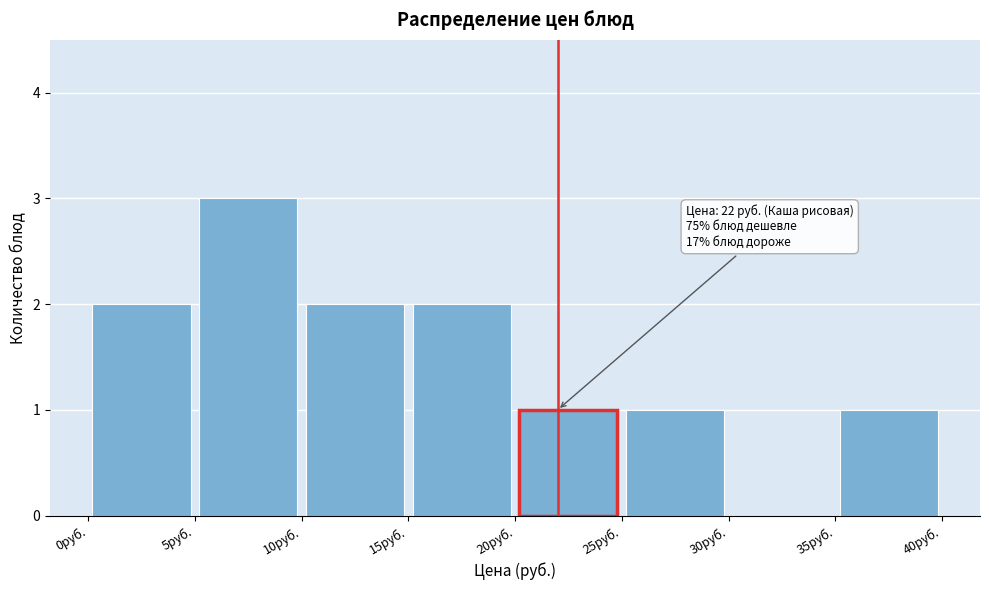

Over which range of the x-axis is the bar tallest?

5 to 10